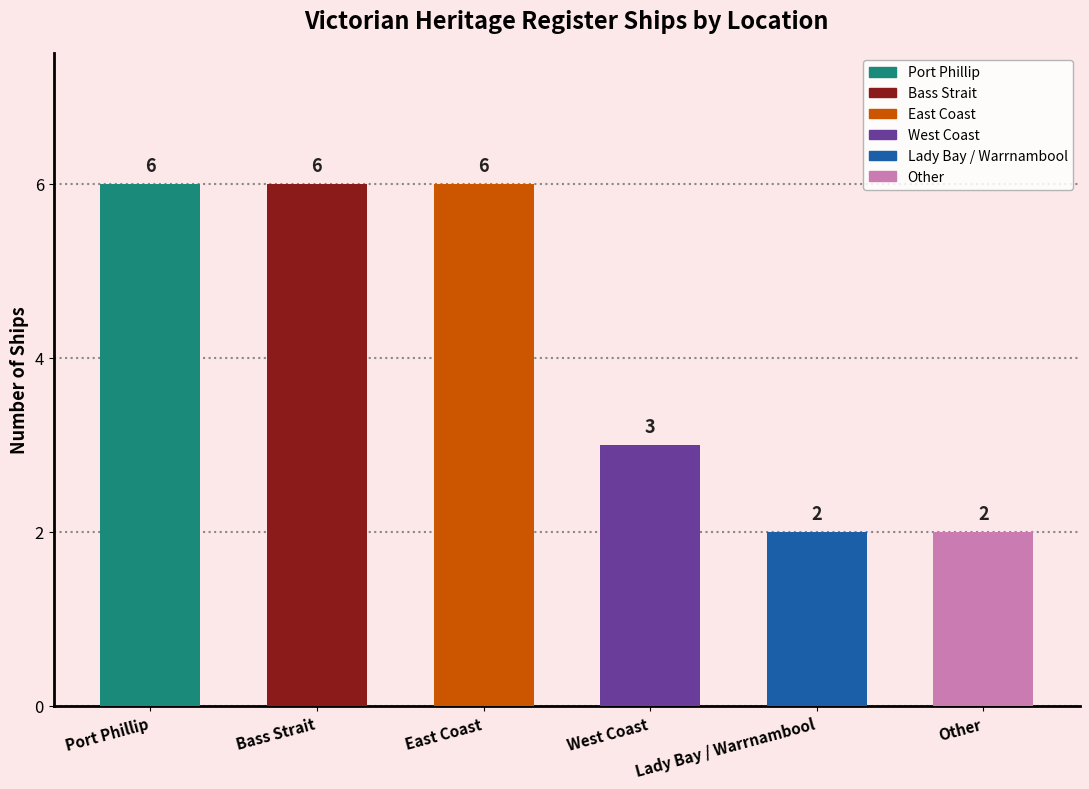

Rank the categories by value from lowest to highest.

Lady Bay / Warrnambool, Other, West Coast, Port Phillip, Bass Strait, East Coast